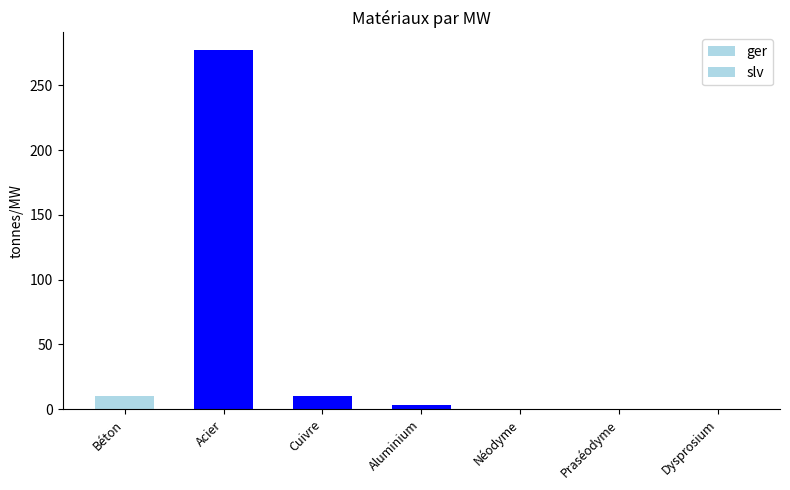

What is the difference between the values at Acier and Aluminium?

274.2